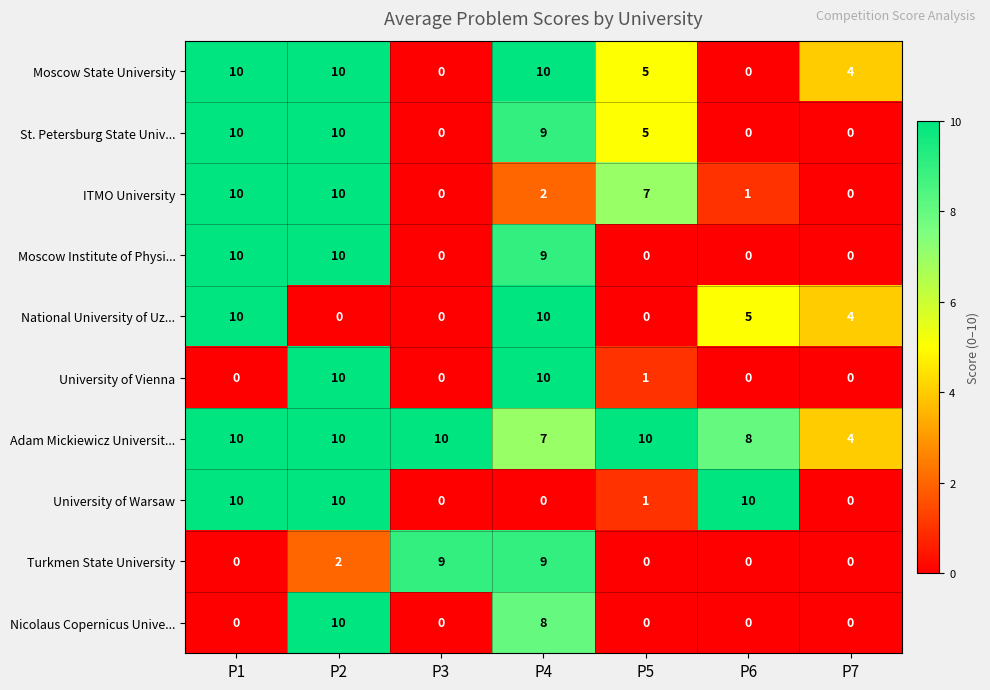

What is the difference between the highest and lowest values at P7?

4